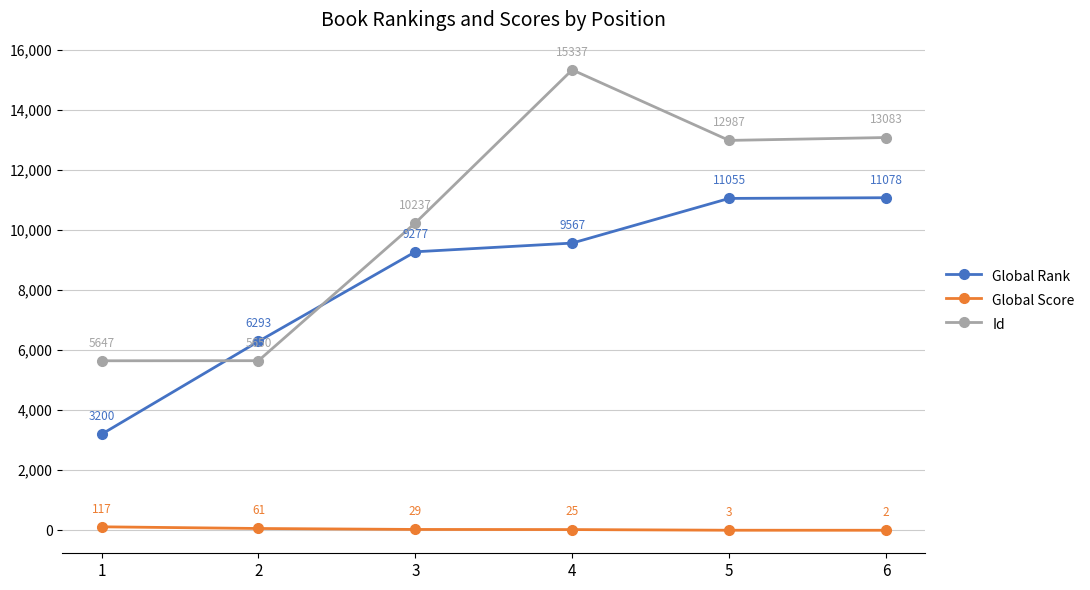

At which label does Global Score first exceed 29?

1